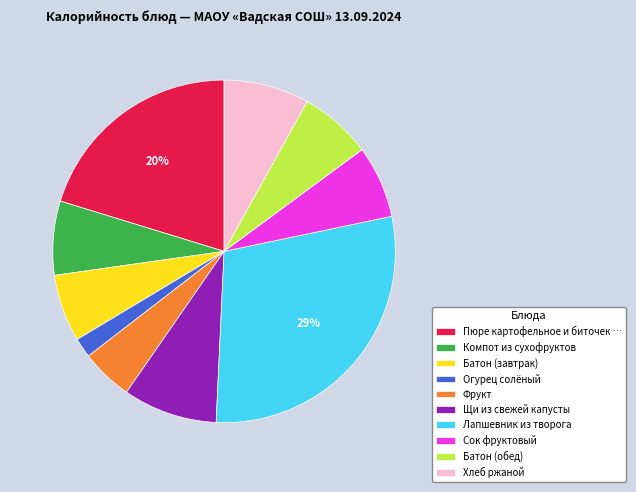

Count the number of slices in the pie.

10